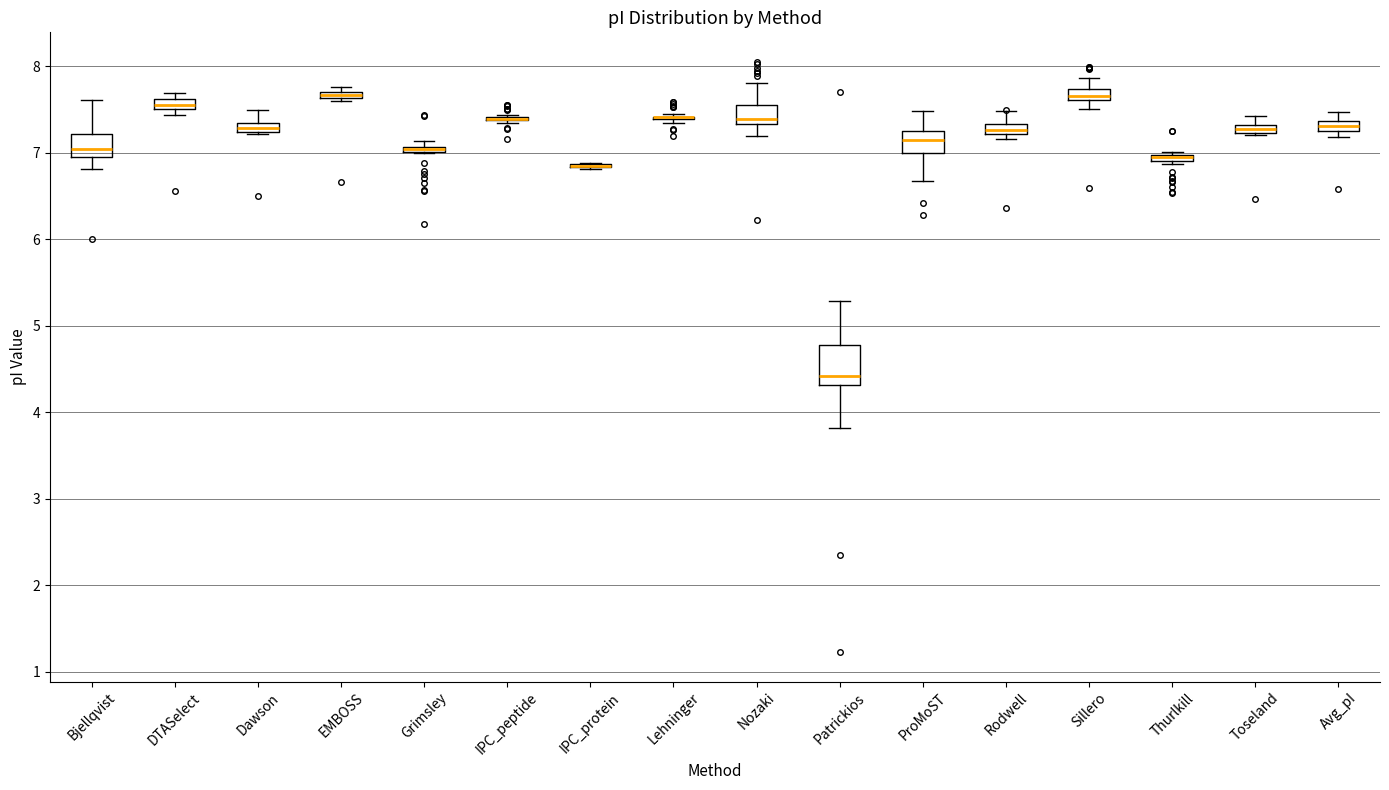

Comparing the boxes themselves (not the whiskers), which one is the tallest?

Patrickios